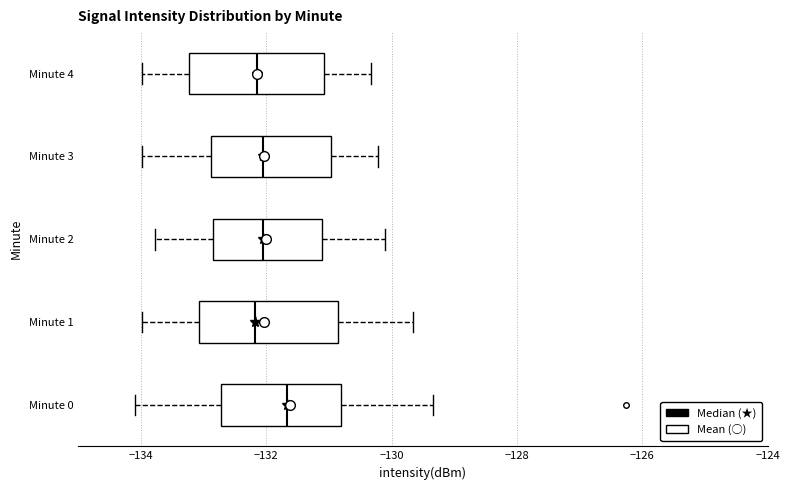

Reading bottom to top, read every box against the x-axis: the position of its median line, the range the box covers, and the ends of its whiskers. The values are not printed on the chart, so give them approximately, as read against the axis.

Minute 0: median -131.6, box -132.8 to -130.8, whiskers -134.0 to -129.4
Minute 1: median -132.2, box -133.0 to -130.8, whiskers -134.0 to -129.6
Minute 2: median -132.0, box -132.8 to -131.2, whiskers -133.8 to -130.2
Minute 3: median -132.0, box -132.8 to -131.0, whiskers -134.0 to -130.2
Minute 4: median -132.2, box -133.2 to -131.0, whiskers -134.0 to -130.4